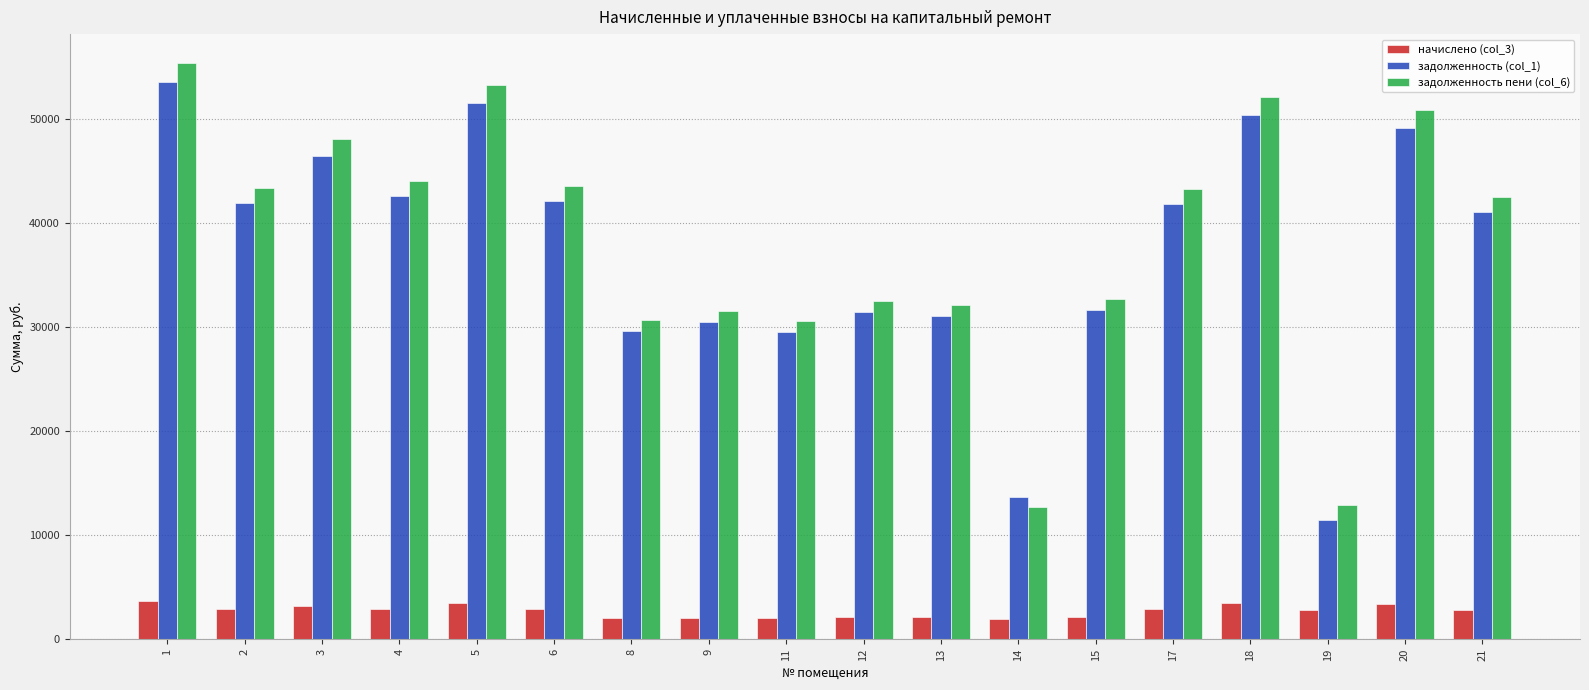

Is the value of задолженность (col_1) at 1 greater than the value of задолженность пени (col_6) at 6?

Yes